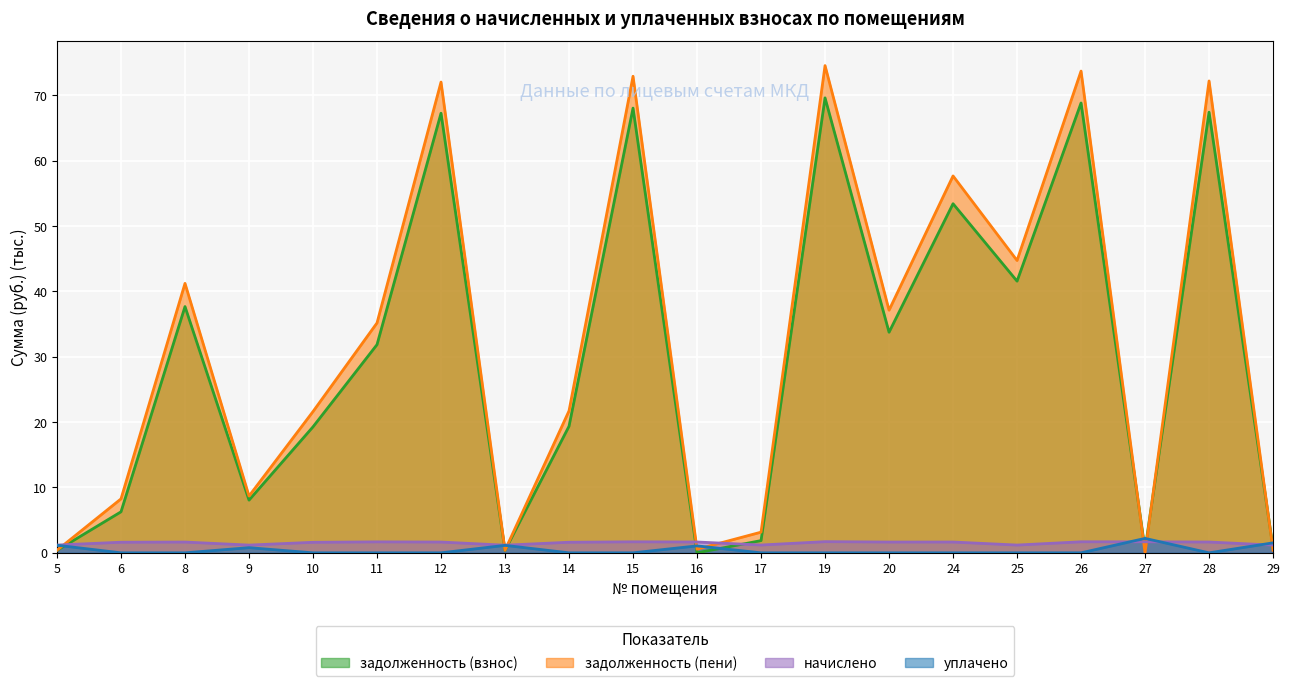

Which series has the largest range (max minus min)?

задолженность (пени)